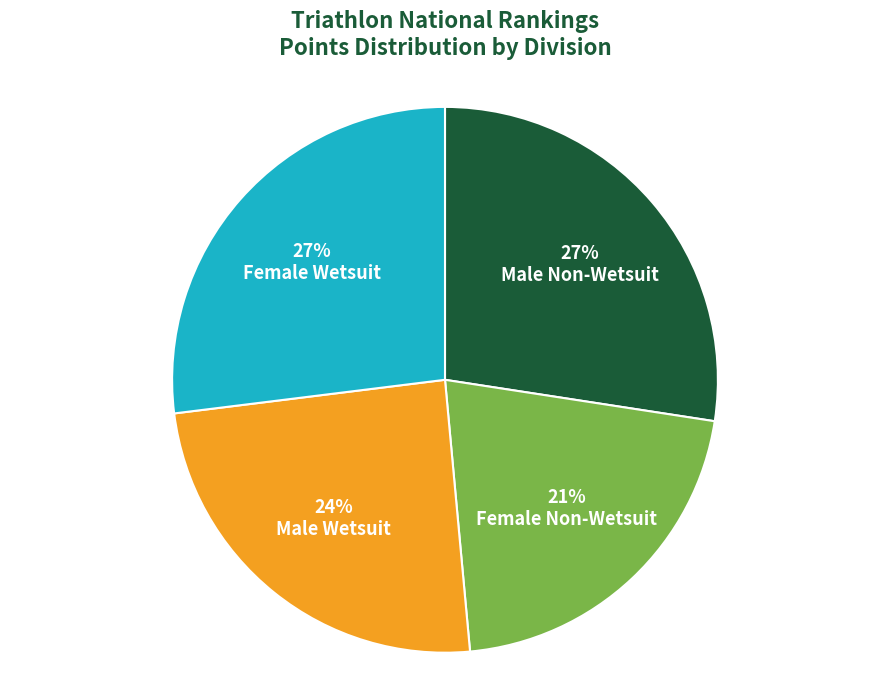

Which slice is the smallest?

Female Non-Wetsuit